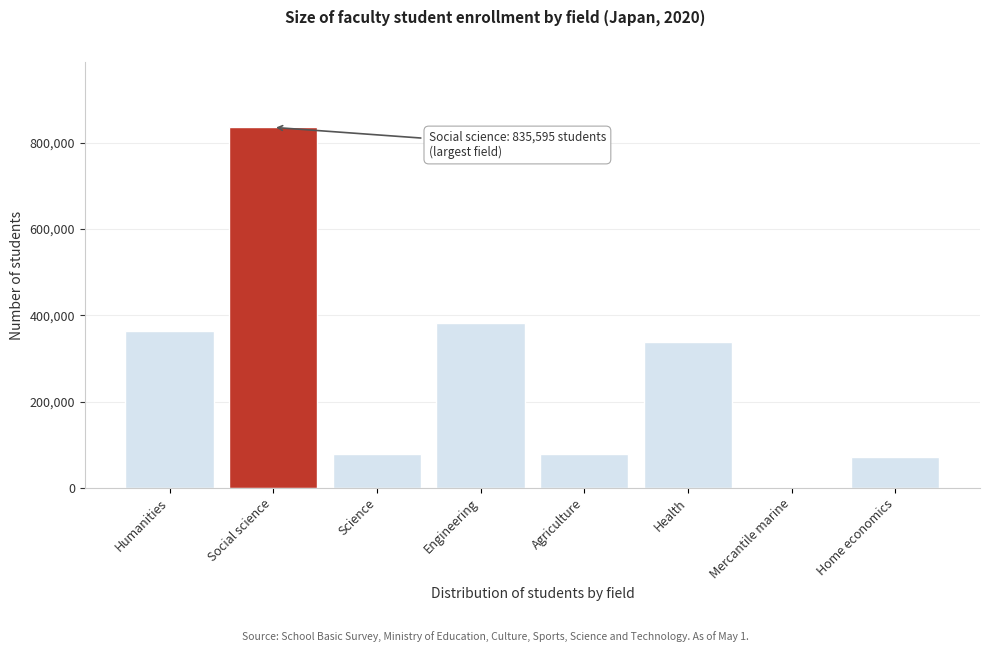

True or false: the data shows 835595 at Social science.

True